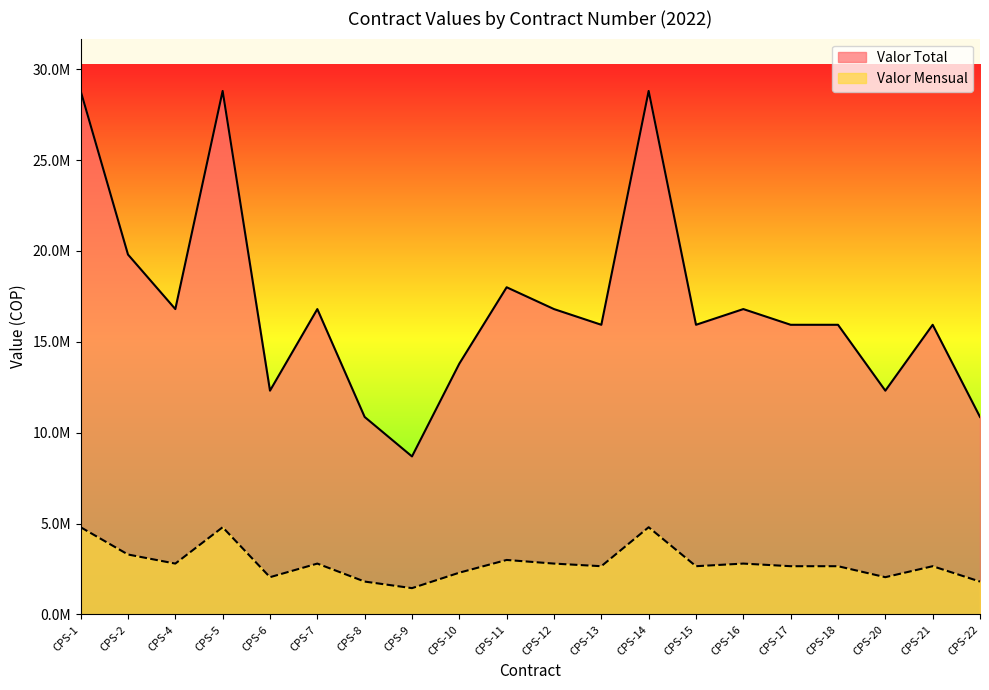

How many lines are shown in the chart?

2